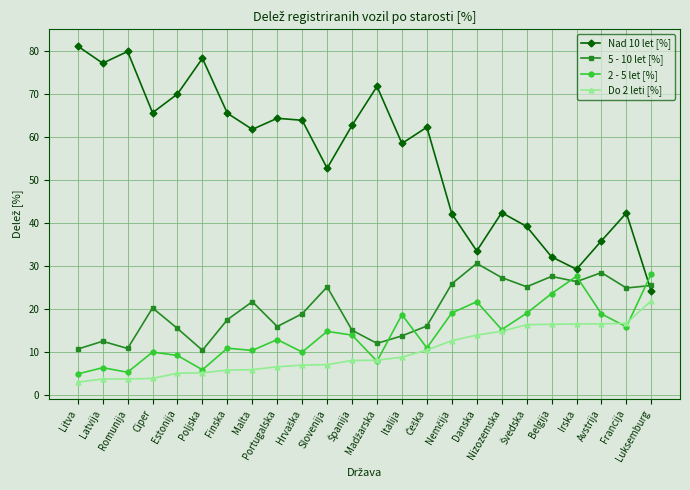

How many data points in 5 - 10 let [%] are less than 20?

12